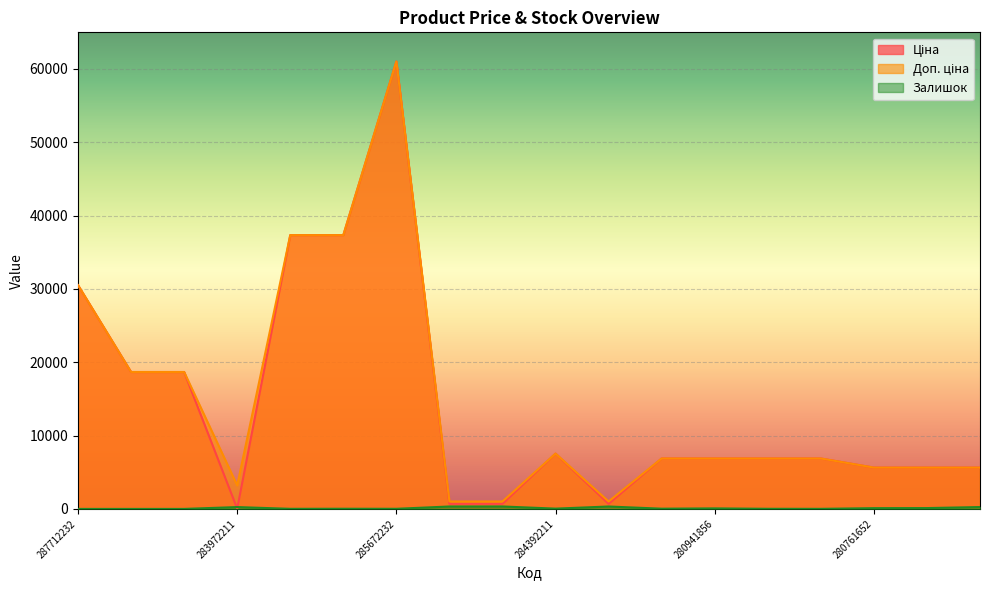

How many interior local valleys does the Залишок series have?

5